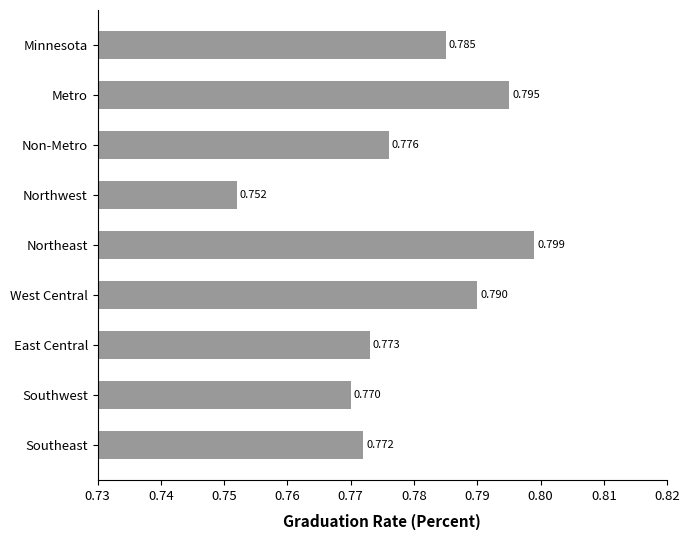

At which category does the chart reach its peak across all series?

Northeast